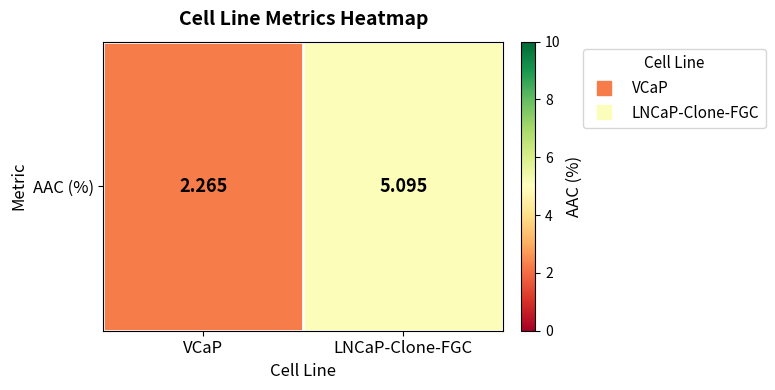

Is it true that the value at VCaP is 1.4?

False